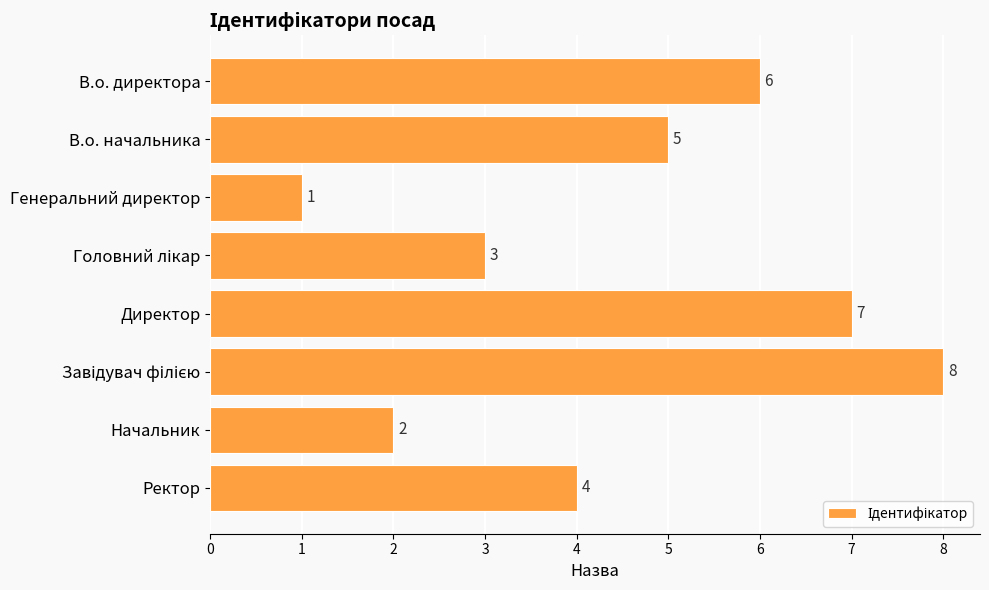

What is the difference between the second highest and second lowest values?

5